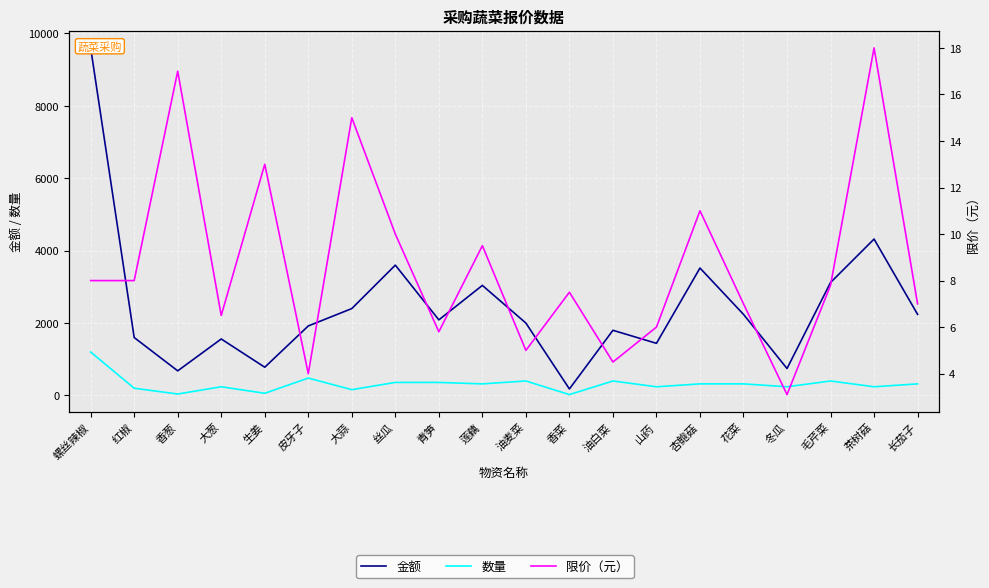

In 限价（元）, how many points are higher than both neighbors (excluding endpoints)?

7